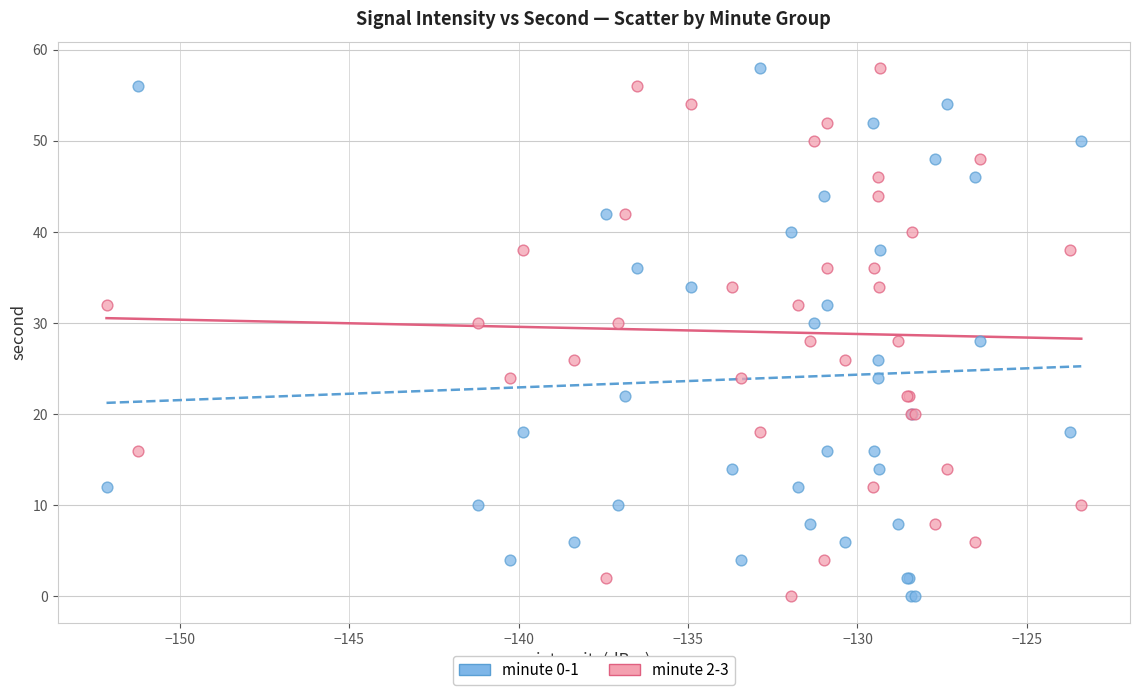

What are all the series names shown in the legend?

minute 0-1, minute 2-3